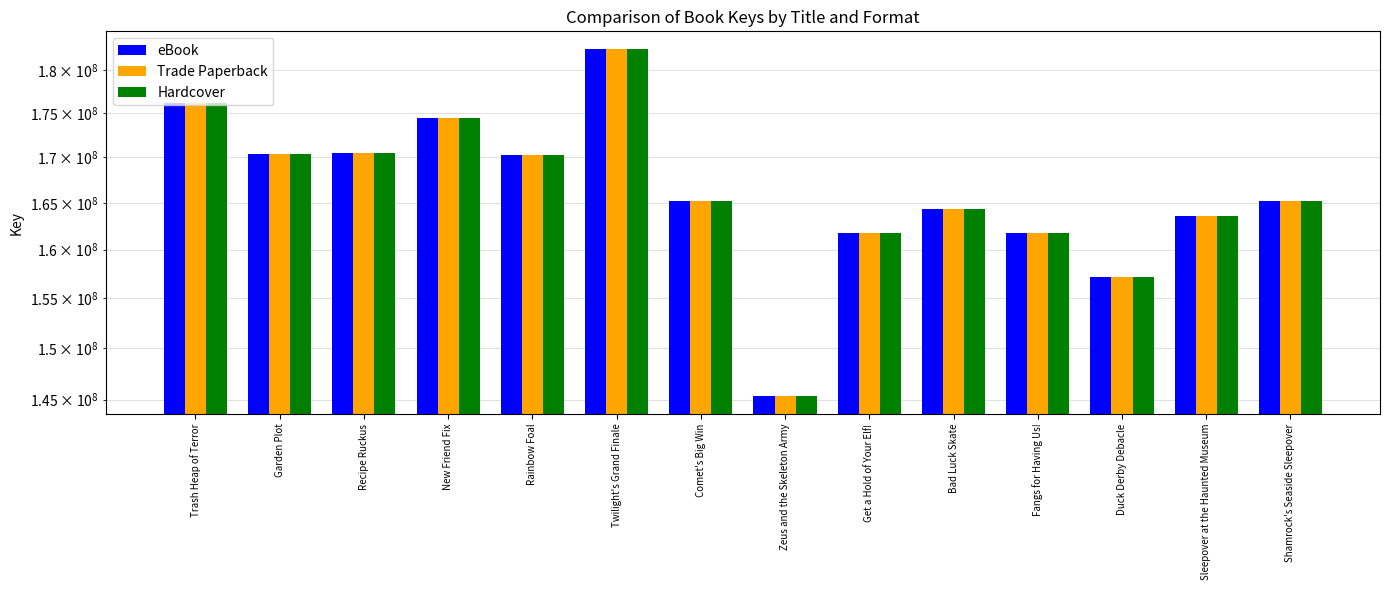

What is the minimum value for eBook?

145296599